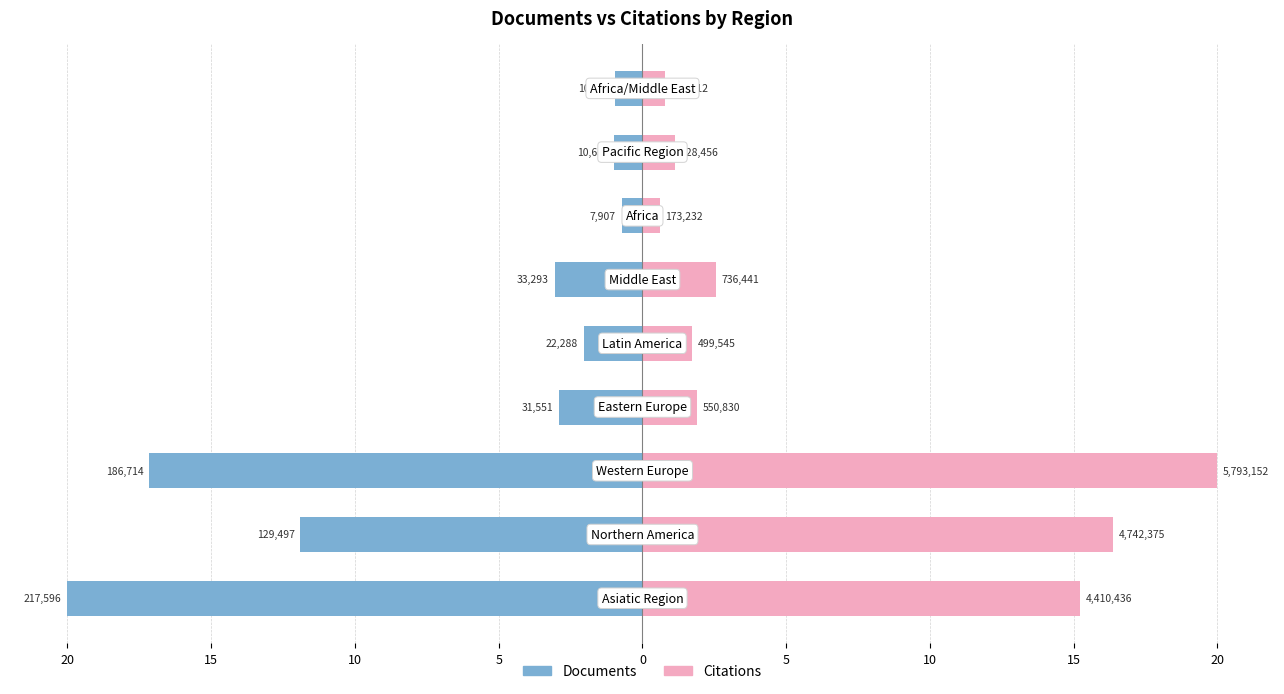

Reading right to left, extract all data points from this chart.

Documents: 20=-0.9	15=-1.0	10=-0.7	5=-3.1	0=-2.0	5=-2.9	10=-17.2	15=-11.9	20=-20.0
Citations: 20=0.8	15=1.1	10=0.6	5=2.5	0=1.7	5=1.9	10=20.0	15=16.4	20=15.2